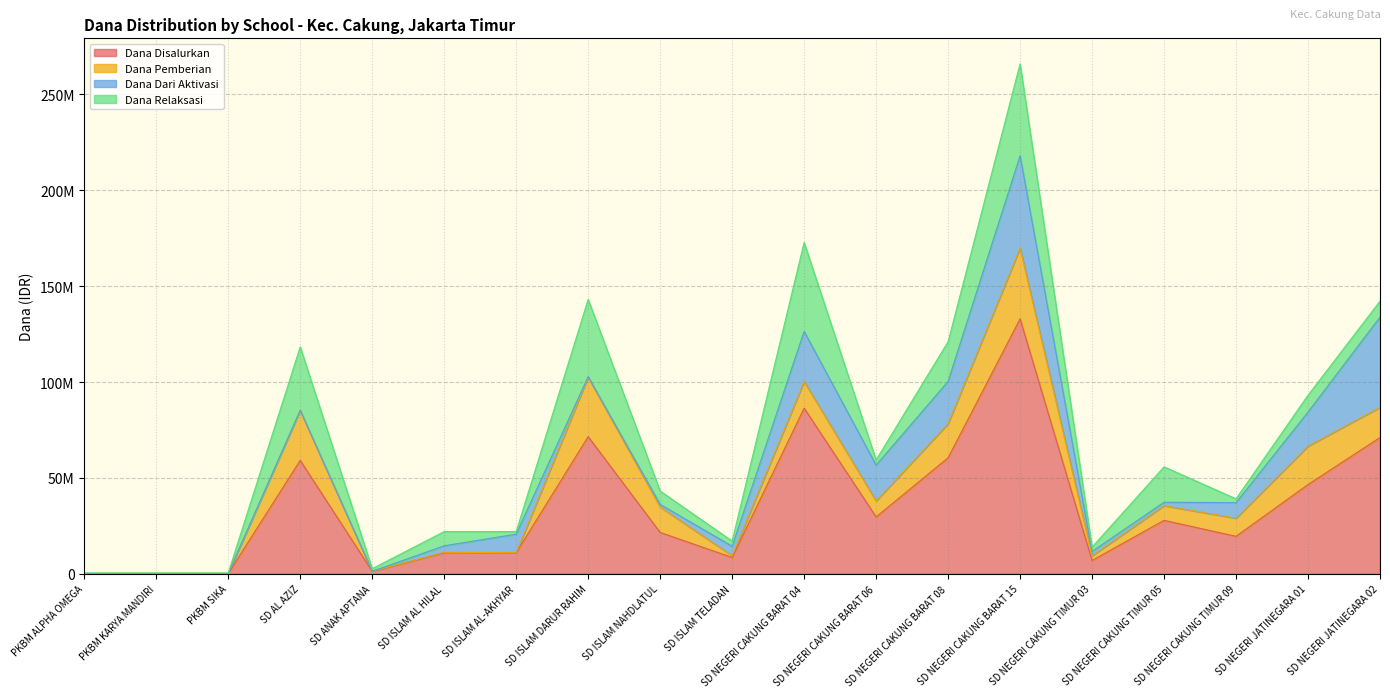

What is the average value of the Dana Disalurkan series?

35088158